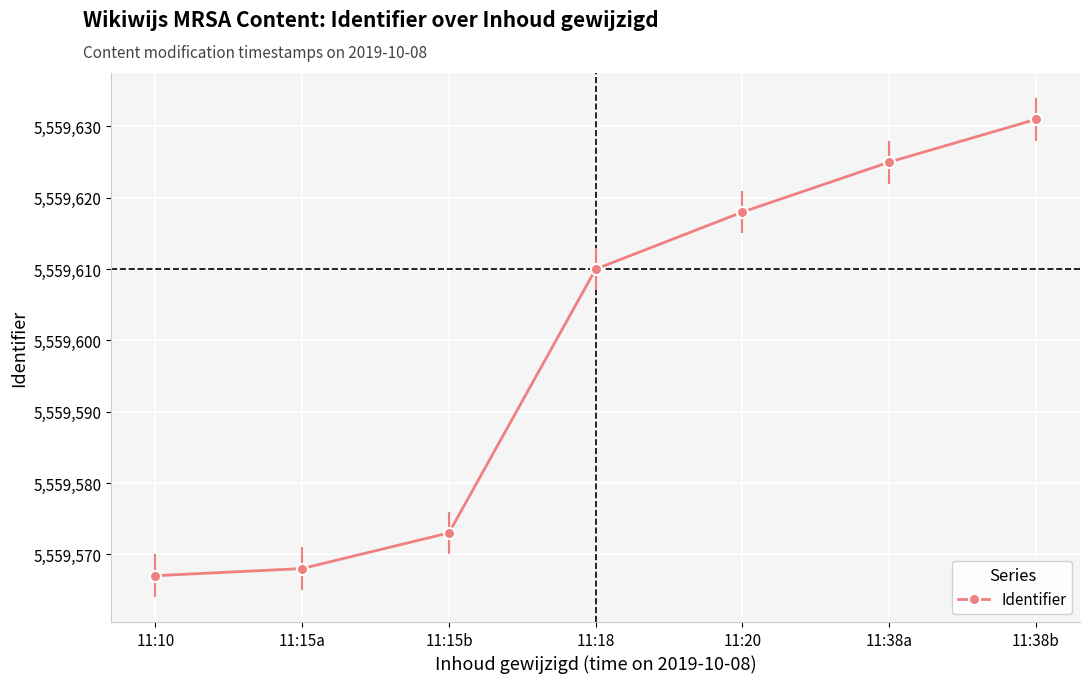

What is the difference between the maximum and minimum values?

64